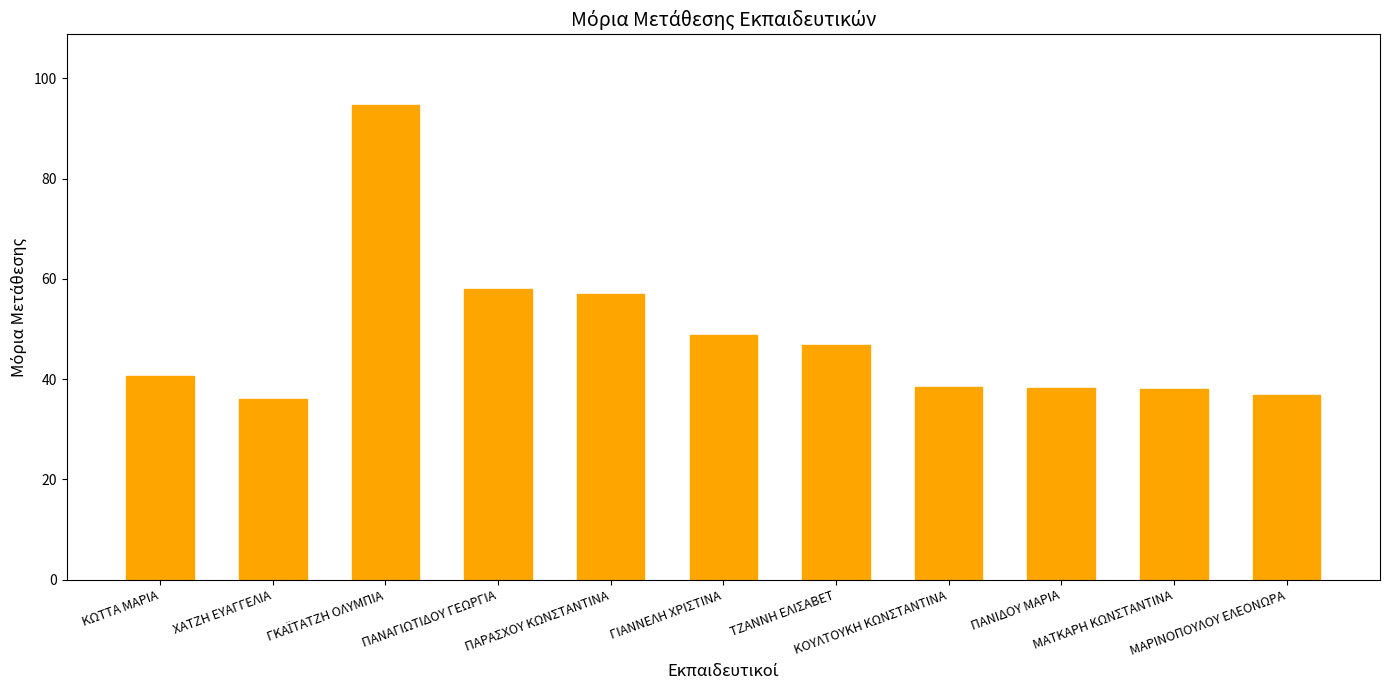

Where is the data nearest to the value 65?

ΠΑΝΑΓΙΩΤΙΔΟΥ ΓΕΩΡΓΙΑ